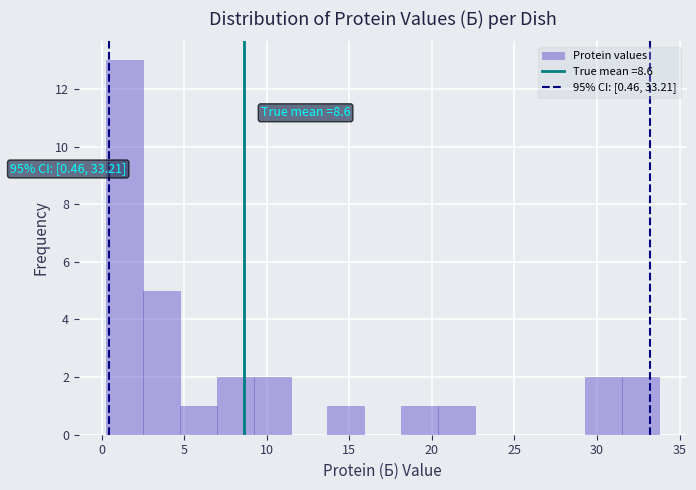

Over which range of the x-axis is the bar tallest?

0.5 to 2.5